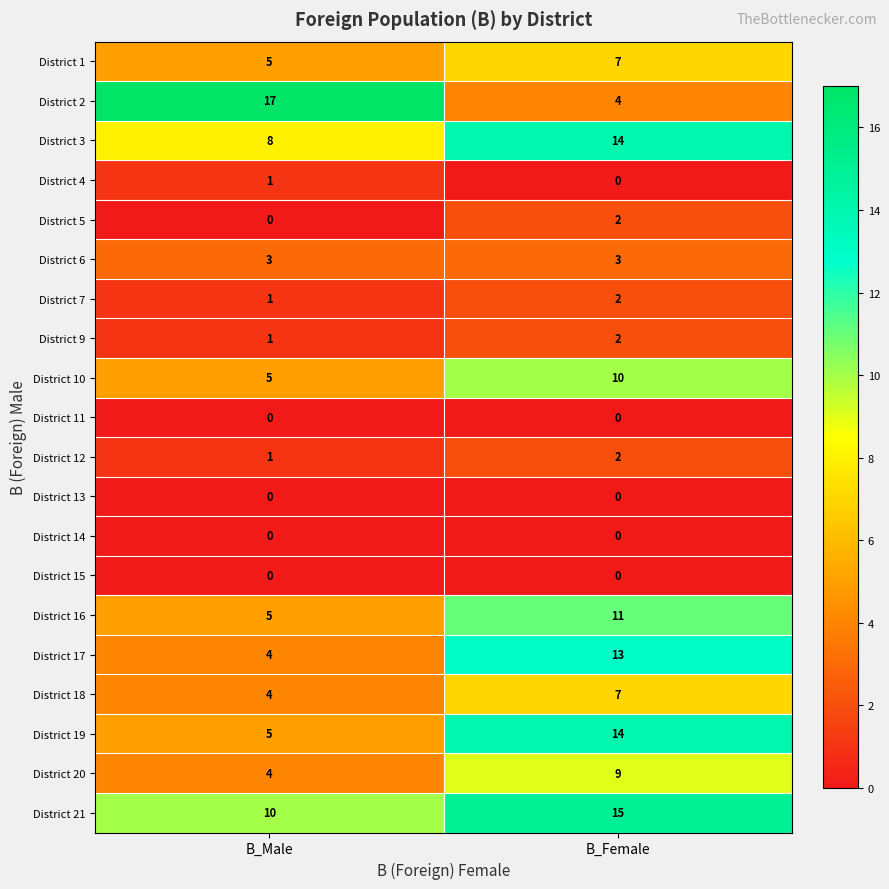

What value does the District 1 series have at B_Male?

5